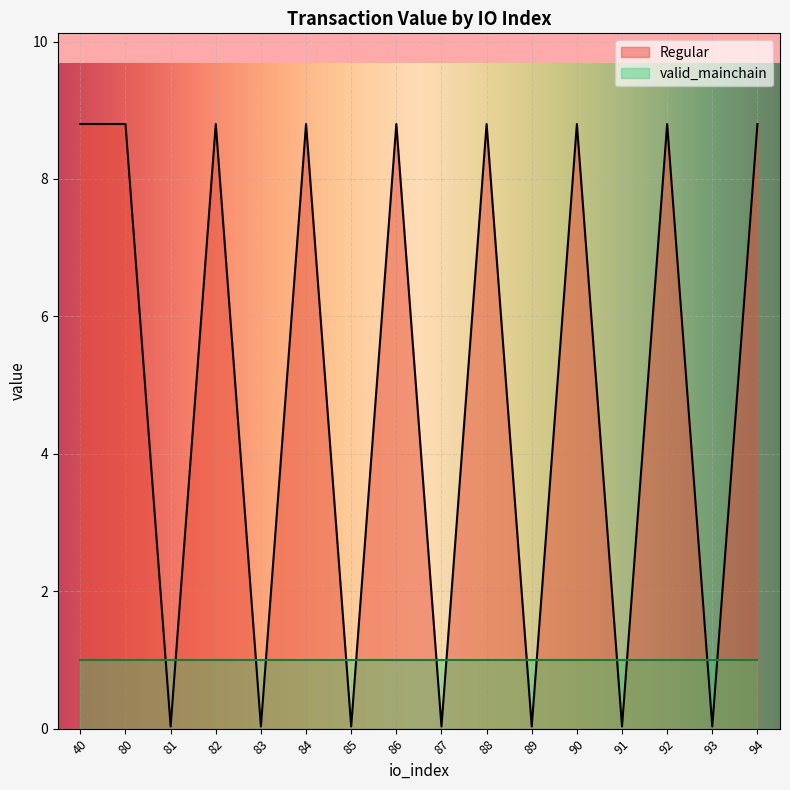

Which has a higher value, 87 or 83?

87